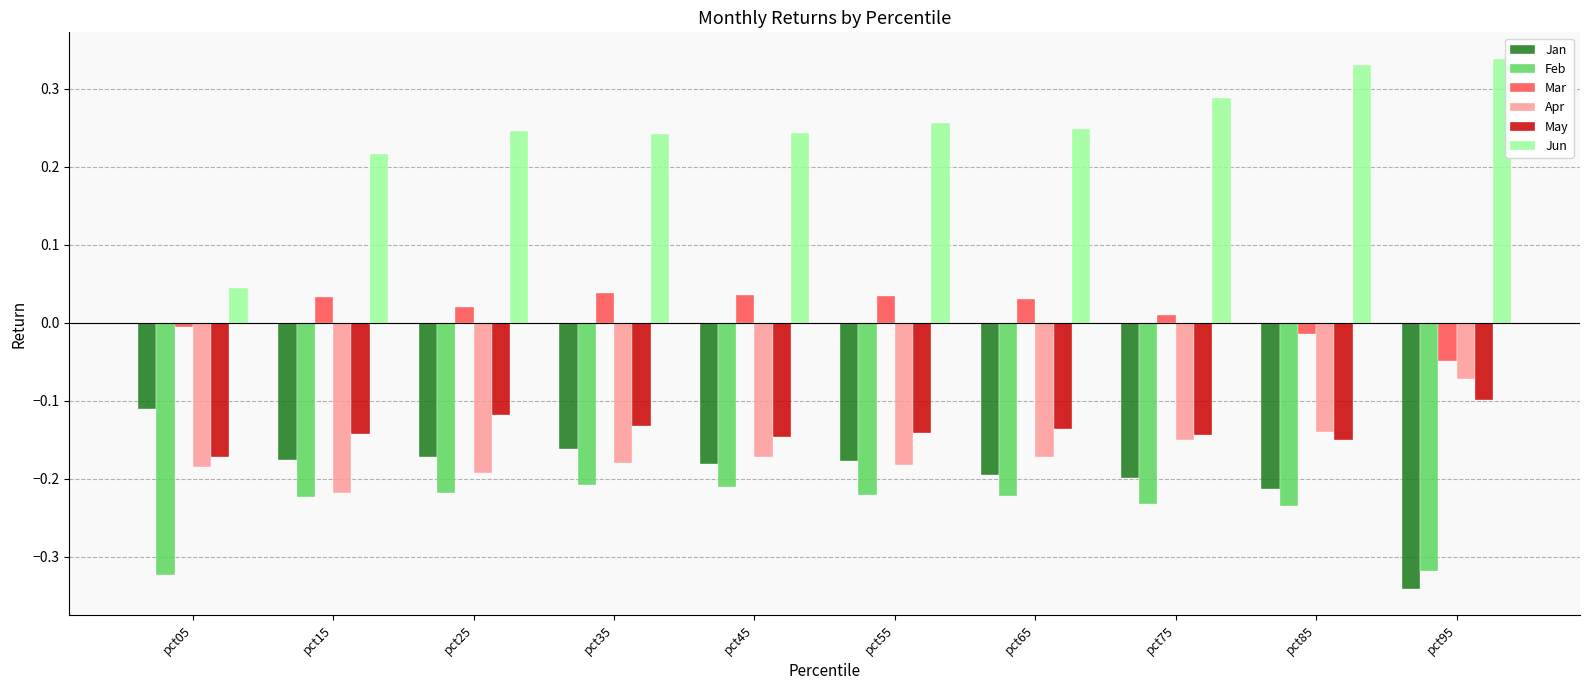

Is the value of Feb at pct35 greater than the value of Apr at pct75?

No